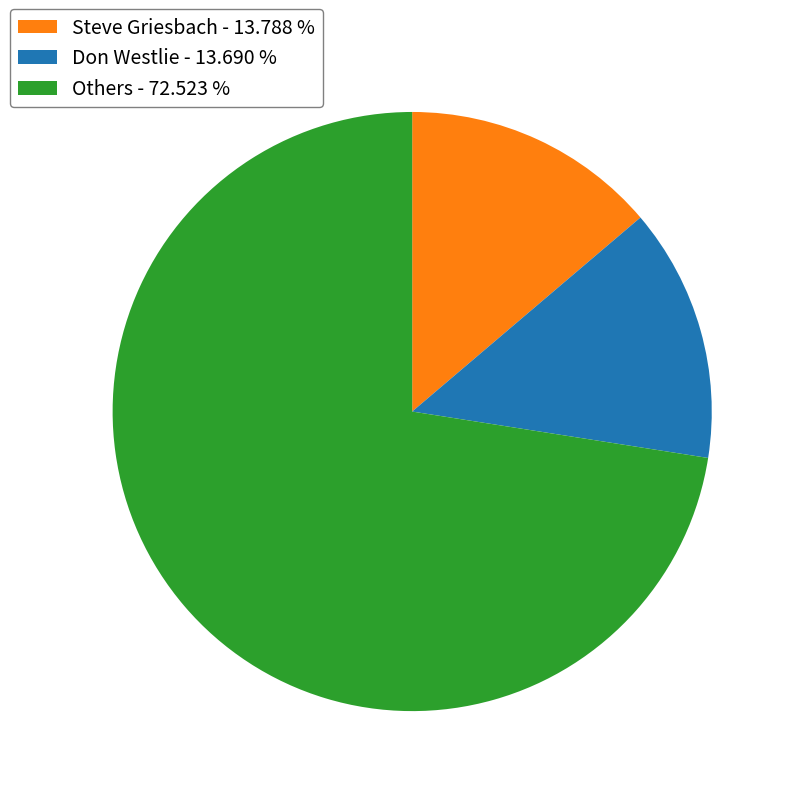

What is the largest slice in the pie chart?

Others - 72.523 %